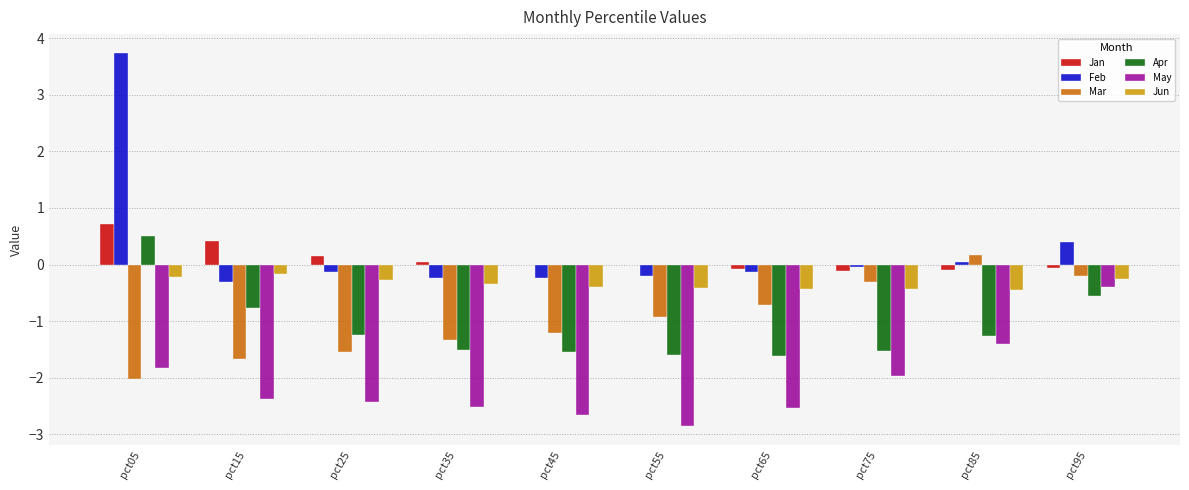

Where is May nearest to the value -1?

pct85